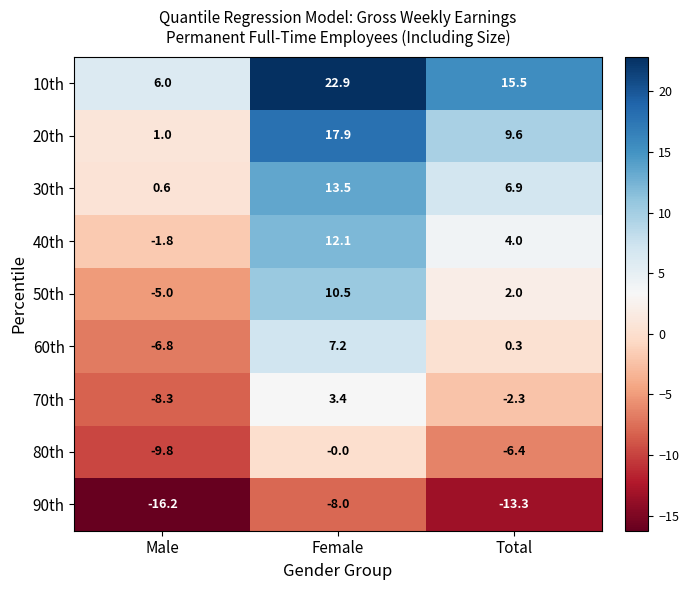

What is the approximate value of 60th at Male?

-6.8